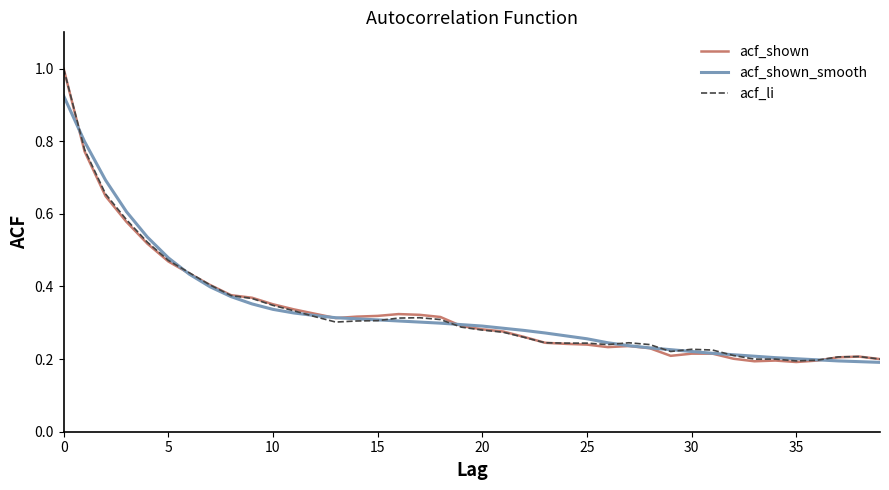

In acf_shown, how many points are lower than both neighbors (excluding endpoints)?

5